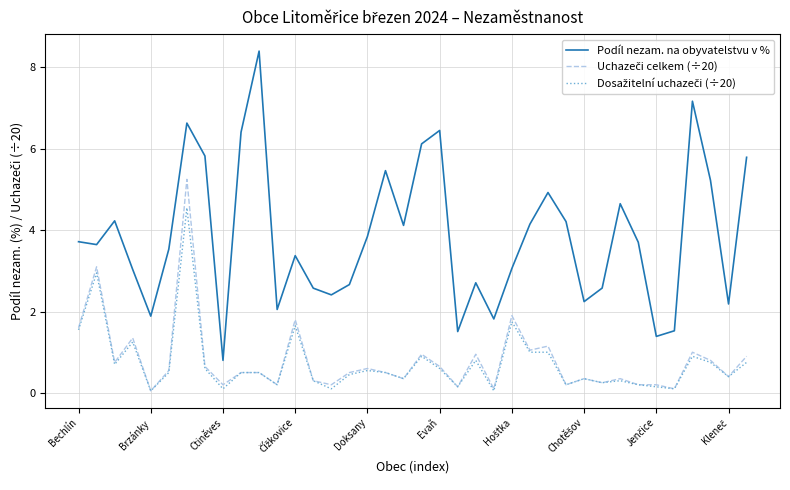

Which series has the largest total across all categories?

Podíl nezam. na obyvatelstvu v %